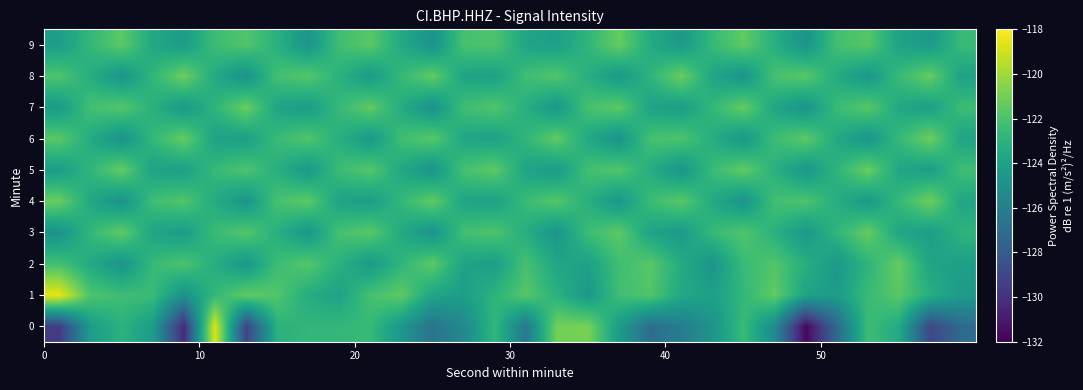

Reading left to right, list all the values displayed in this chart.

0: -129.5	-124.3	-123.0	-124.3	-130.3	-118.7	-129.2	-123.1	-122.8	-122.7	-122.6	-124.6	-126.6	-125.4	-122.7	-126.3	-121.0	-120.9	-124.3	-127.0	-126.1	-124.7	-122.5	-125.3	-131.7	-127.2	-122.4	-123.5	-129.0	-127.1
1: -118.5	-121.9	-122.3	-122.5	-124.9	-122.7	-121.4	-121.8	-123.3	-123.9	-122.1	-121.5	-123.8	-124.2	-122.9	-121.7	-123.1	-124.5	-122.3	-121.8	-123.6	-124.1	-122.7	-121.4	-123.9	-124.3	-122.5	-121.6	-123.2	-124.4
2: -122.2	-123.5	-124.8	-122.6	-121.9	-123.3	-124.6	-122.4	-121.7	-123.1	-124.4	-122.8	-121.5	-123.9	-124.2	-122.1	-123.7	-124.0	-122.3	-121.6	-123.4	-124.7	-122.5	-121.8	-123.2	-124.5	-122.9	-121.3	-123.8	-124.1
3: -124.9	-122.7	-121.4	-123.8	-124.3	-122.5	-121.7	-123.2	-124.6	-122.1	-121.6	-123.5	-124.8	-122.2	-121.9	-123.3	-124.7	-122.4	-121.5	-123.9	-124.4	-122.6	-121.8	-123.1	-124.5	-122.8	-121.3	-123.7	-124.2	-122.9
4: -121.2	-123.6	-124.9	-122.3	-121.8	-123.4	-124.7	-122.1	-121.5	-123.9	-124.2	-122.7	-121.4	-123.8	-124.0	-122.5	-121.7	-123.2	-124.6	-122.4	-121.6	-123.5	-124.8	-122.2	-121.9	-123.3	-124.5	-122.6	-121.1	-123.7
5: -124.3	-122.8	-121.3	-123.9	-124.1	-122.6	-121.9	-123.2	-124.5	-122.4	-121.7	-123.6	-124.8	-122.1	-121.5	-123.8	-124.4	-122.2	-121.8	-123.3	-124.7	-122.5	-121.4	-123.1	-124.6	-122.9	-121.2	-123.7	-124.2	-122.3
6: -121.6	-123.4	-124.9	-122.7	-121.3	-123.9	-124.1	-122.5	-121.8	-123.2	-124.5	-122.3	-121.6	-123.7	-124.0	-122.8	-121.4	-123.6	-124.8	-122.1	-121.9	-123.3	-124.6	-122.4	-121.5	-123.5	-124.7	-122.6	-121.1	-123.8
7: -124.4	-122.2	-121.7	-123.1	-124.5	-122.9	-121.2	-123.8	-124.3	-122.6	-121.4	-123.4	-124.9	-122.3	-121.8	-123.2	-124.6	-122.1	-121.5	-123.9	-124.2	-122.7	-121.3	-123.7	-124.8	-122.5	-121.6	-123.6	-124.1	-122.4
8: -121.9	-123.3	-124.7	-122.8	-121.1	-123.5	-124.9	-122.2	-121.7	-123.1	-124.4	-122.6	-121.4	-123.8	-124.0	-122.3	-121.8	-123.2	-124.5	-122.9	-121.2	-123.7	-124.8	-122.1	-121.6	-123.4	-124.6	-122.5	-121.3	-123.9
9: -124.2	-122.7	-121.5	-123.6	-124.3	-122.4	-121.8	-123.1	-124.7	-122.3	-121.6	-123.5	-124.9	-122.1	-121.9	-123.8	-124.1	-122.8	-121.3	-123.4	-124.5	-122.6	-121.4	-123.2	-124.8	-122.2	-121.7	-123.9	-124.4	-122.5